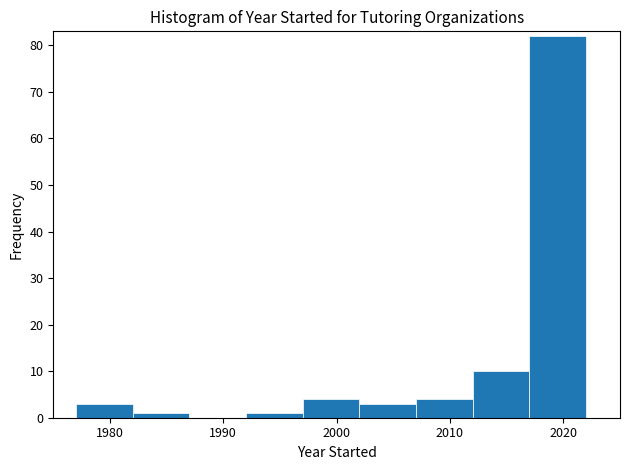

Which range on the x-axis has the tallest bar?

2017 to 2022